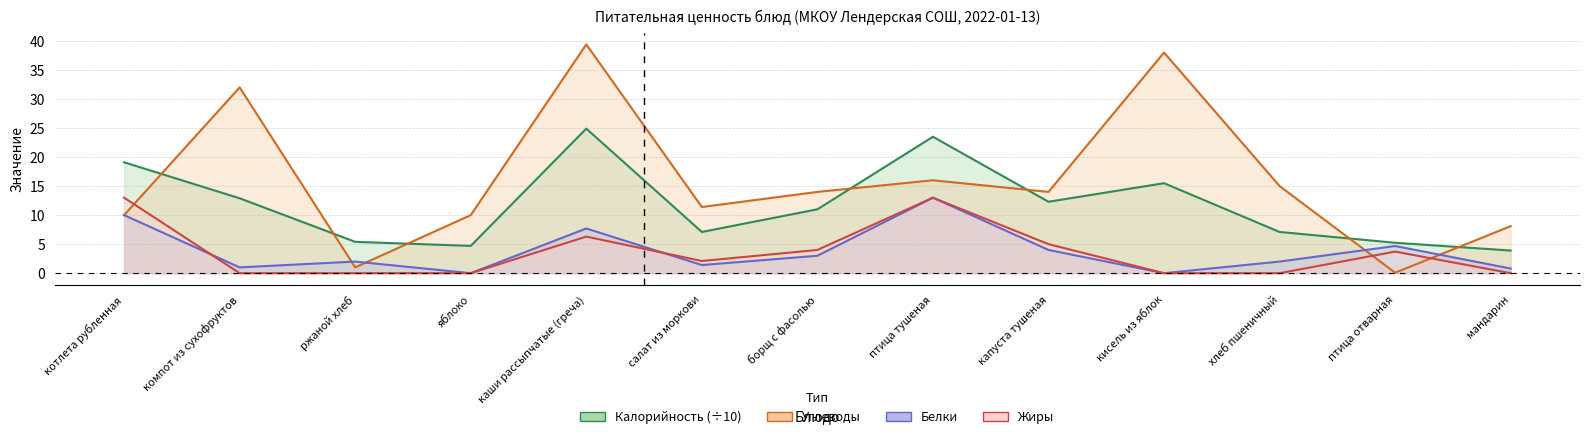

At which label does Белки first exceed 2?

котлета рубленная